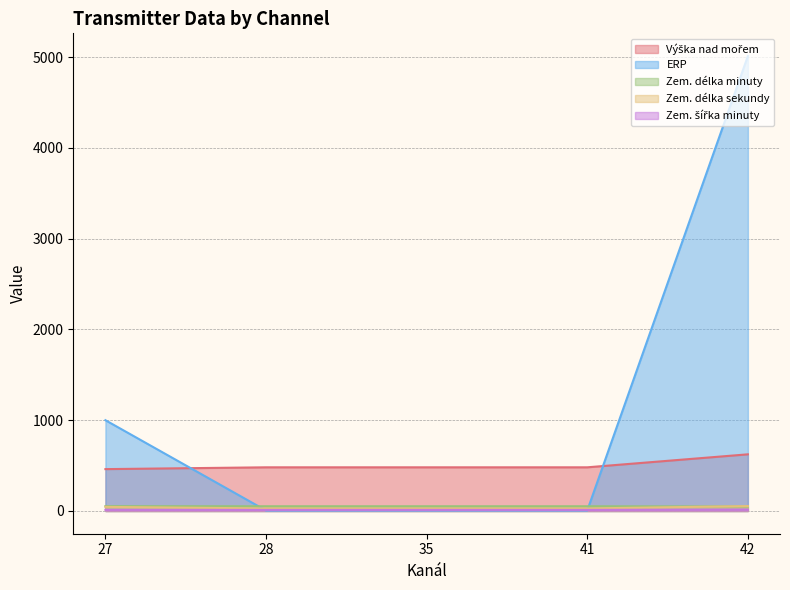

Where do Výška nad mořem and ERP first cross each other?

27 and 28